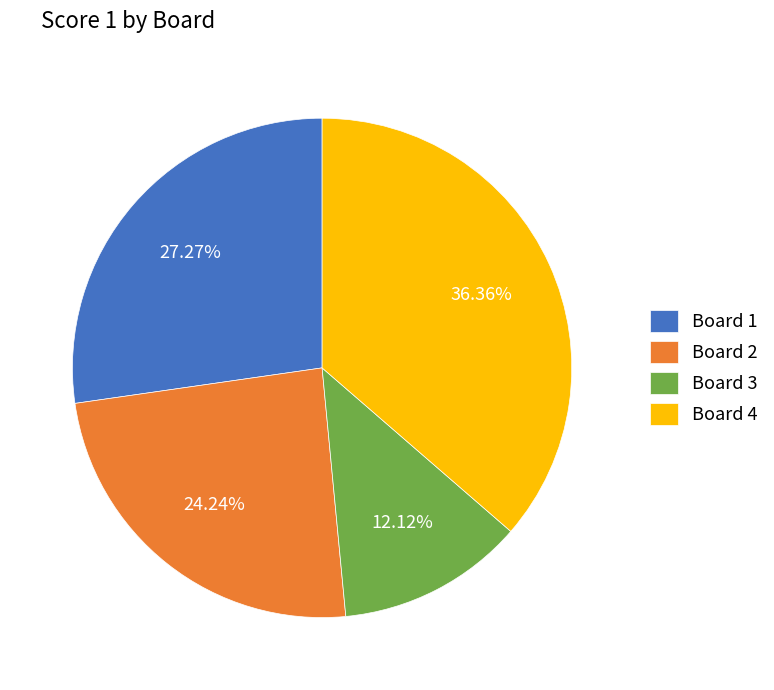

What is the largest slice in the pie chart?

Board 4